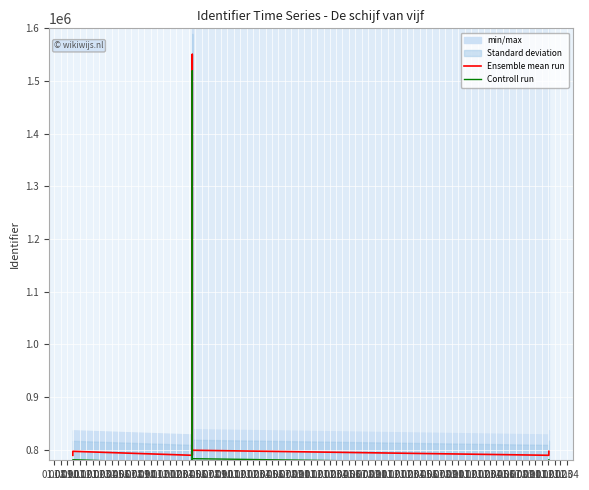

Which series changed the most between 01.05 and 01.07?

Ensemble mean run